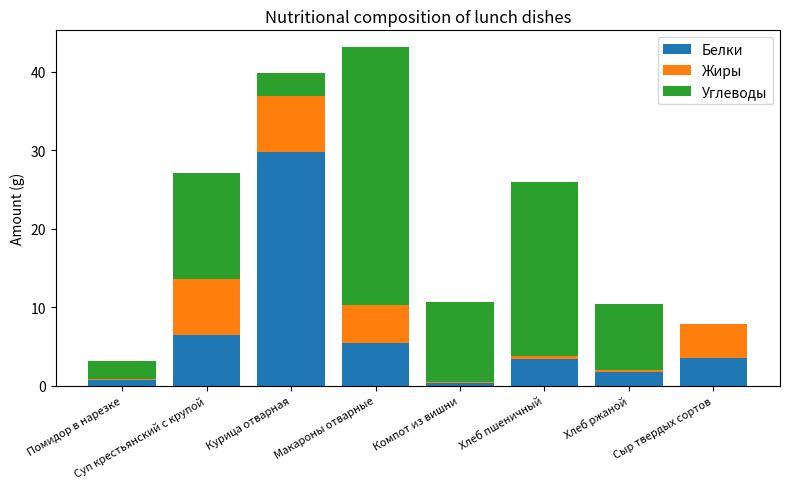

At which category is the sum across all series the highest?

Макароны отварные